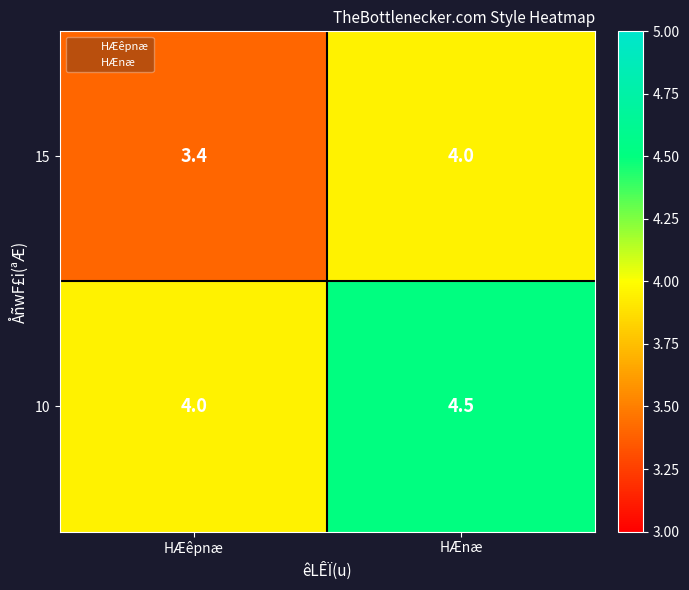

Rank the series at HÆnæ from lowest to highest value.

15, 10